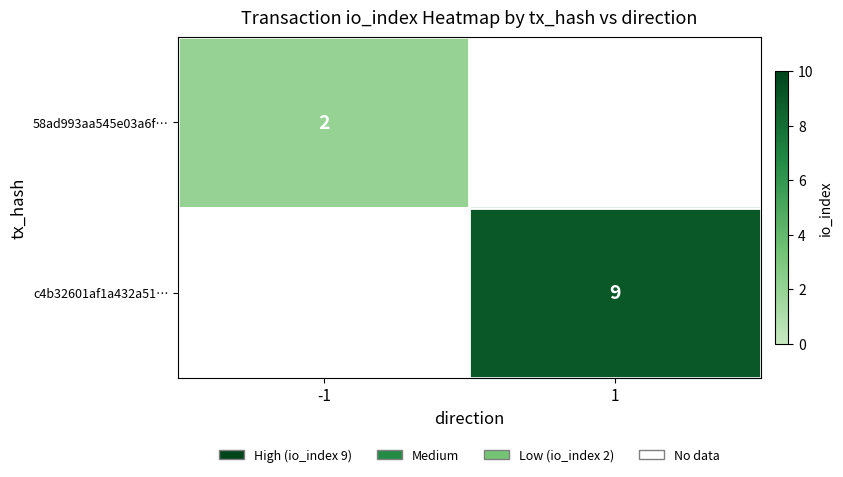

True or false: 58ad993aa545e03a6f… has a value of 2 at -1.

True